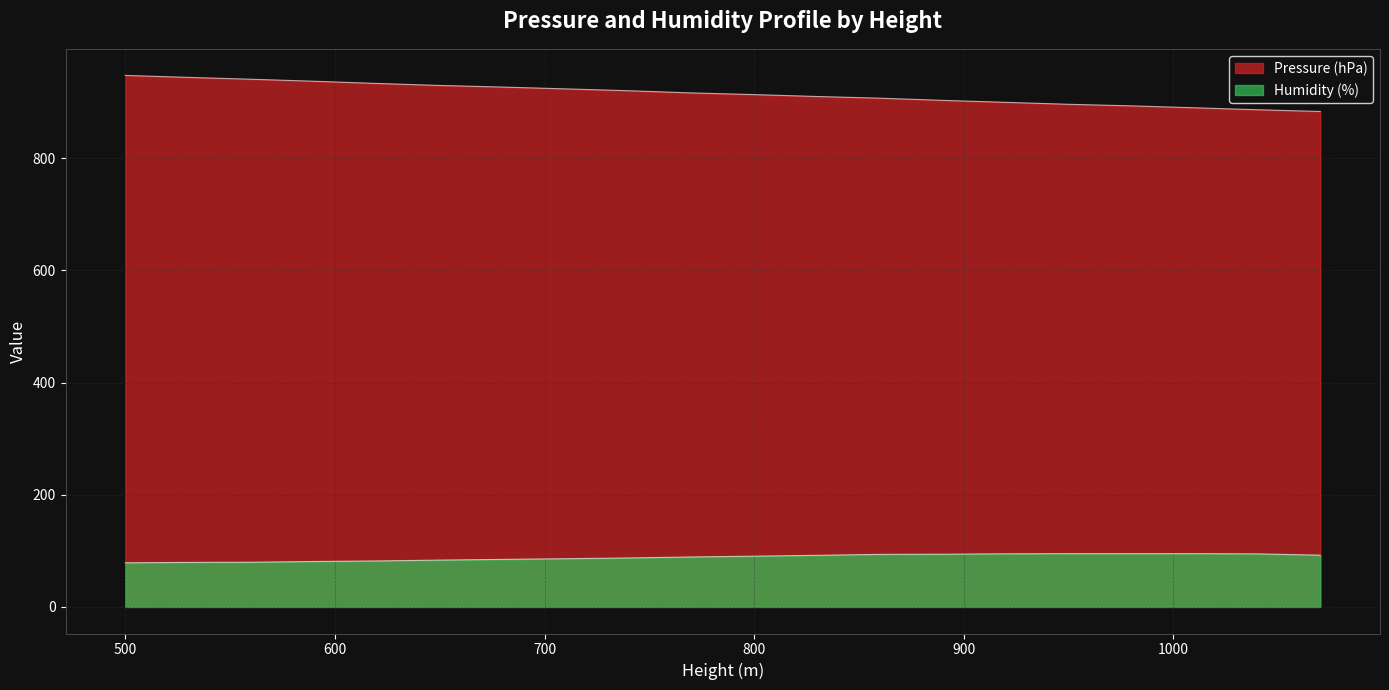

Is it true that Pressure (hPa) equals 417.2 at 500?

False